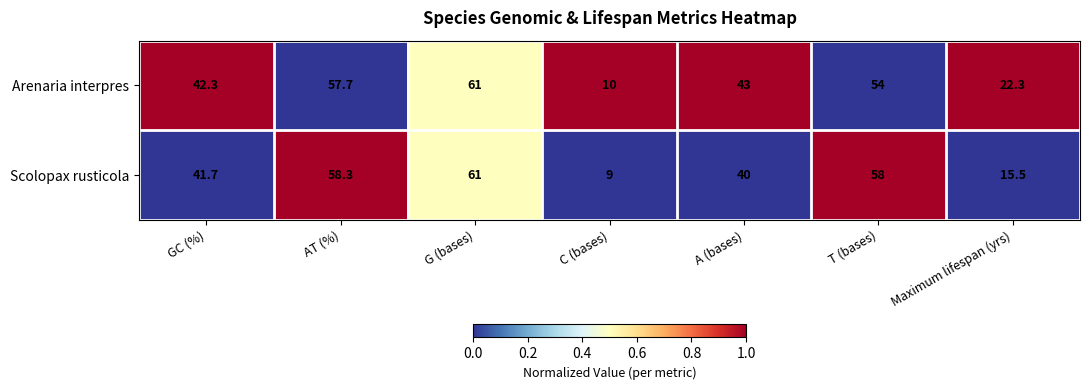

Read the Scolopax rusticola value at A (bases).

40.0